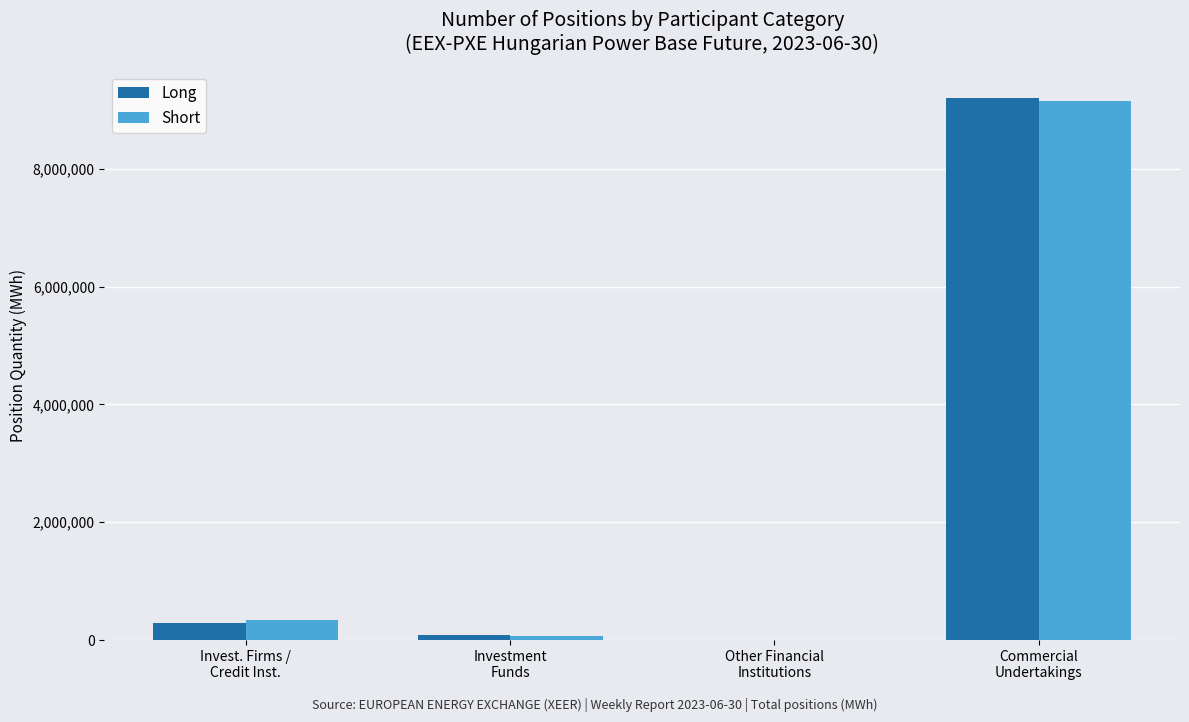

Count the number of data series in this chart.

2